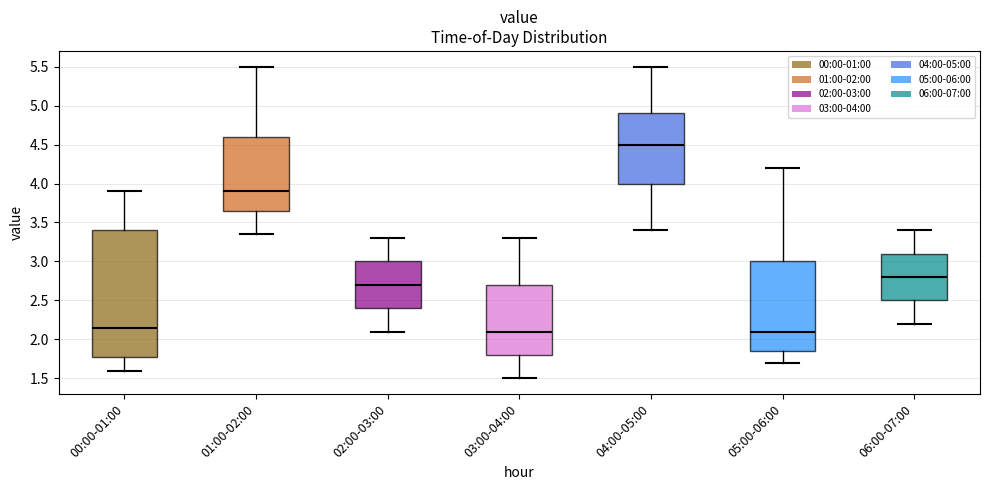

Reading left to right, read every box against the y-axis: the position of its median line, the range the box covers, and the ends of its whiskers. The values are not printed on the chart, so give them approximately, as read against the axis.

00:00-01:00: median 2.15, box 1.75 to 3.40, whiskers 1.60 to 3.90
01:00-02:00: median 3.90, box 3.65 to 4.60, whiskers 3.35 to 5.50
02:00-03:00: median 2.70, box 2.40 to 3.00, whiskers 2.10 to 3.30
03:00-04:00: median 2.10, box 1.80 to 2.70, whiskers 1.50 to 3.30
04:00-05:00: median 4.50, box 4.00 to 4.90, whiskers 3.40 to 5.50
05:00-06:00: median 2.10, box 1.85 to 3.00, whiskers 1.70 to 4.20
06:00-07:00: median 2.80, box 2.50 to 3.10, whiskers 2.20 to 3.40